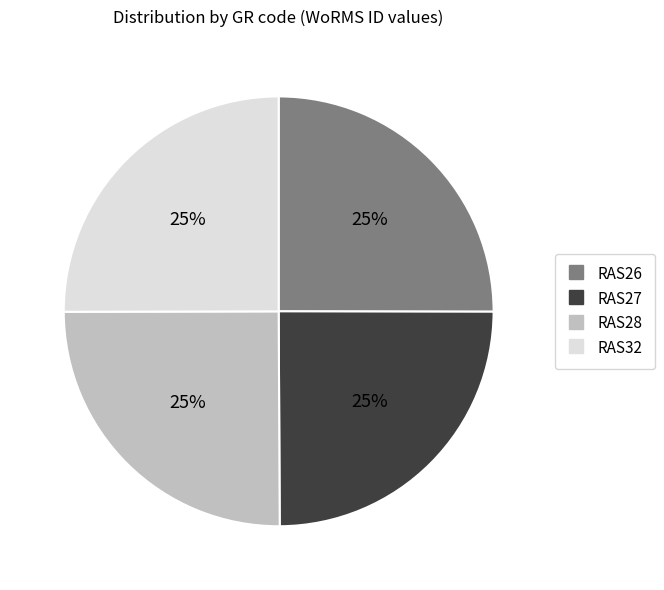

What is the ratio of the value at RAS26 to the value at RAS27?

1.0